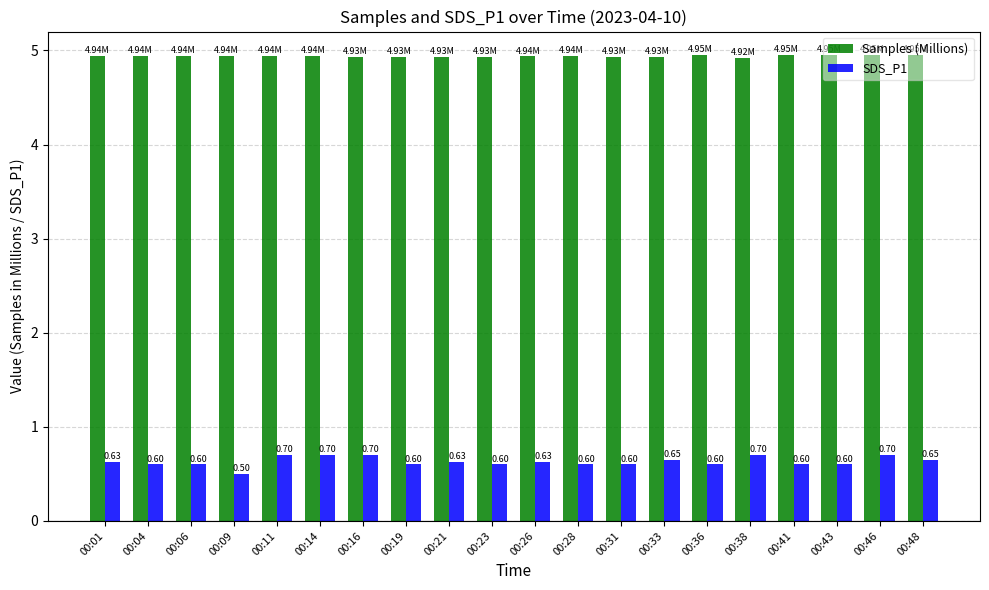

What is the sum of the Samples (Millions) values at 00:01 and 00:43?

9.9